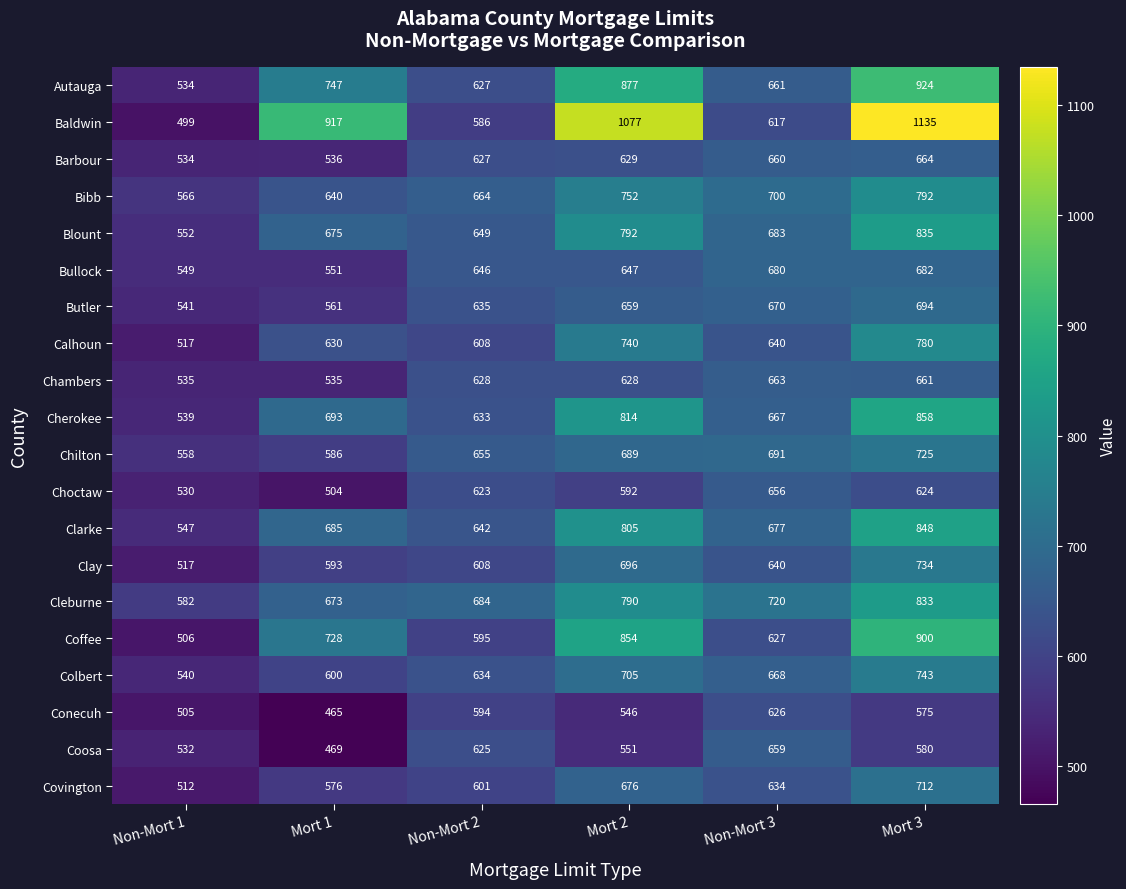

What is the difference between the highest and lowest values at Non-Mort 3?

103